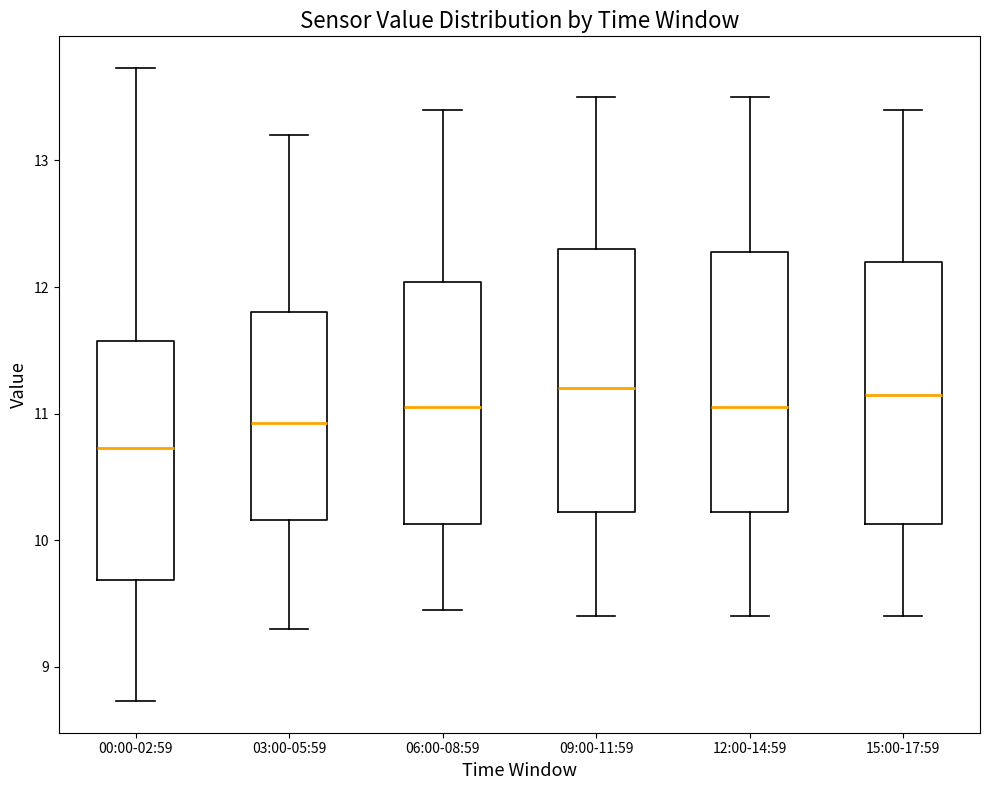

Reading left to right, transcribe this box plot: for each box, give where its median line is, the range the box spans, and where its two whiskers end, as read against the y-axis. The values are not printed on the chart, so give them approximately, as read against the axis.

00:00-02:59: median 10.7, box 9.7 to 11.6, whiskers 8.7 to 13.7
03:00-05:59: median 10.9, box 10.2 to 11.8, whiskers 9.3 to 13.2
06:00-08:59: median 11.1, box 10.1 to 12.0, whiskers 9.5 to 13.4
09:00-11:59: median 11.2, box 10.2 to 12.3, whiskers 9.4 to 13.5
12:00-14:59: median 11.1, box 10.2 to 12.3, whiskers 9.4 to 13.5
15:00-17:59: median 11.2, box 10.1 to 12.2, whiskers 9.4 to 13.4